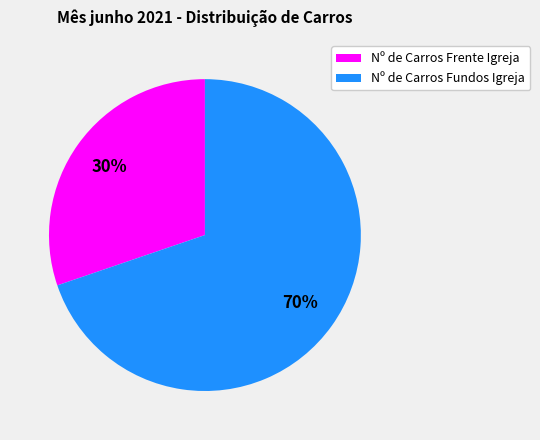

How many slices are in this pie chart?

2